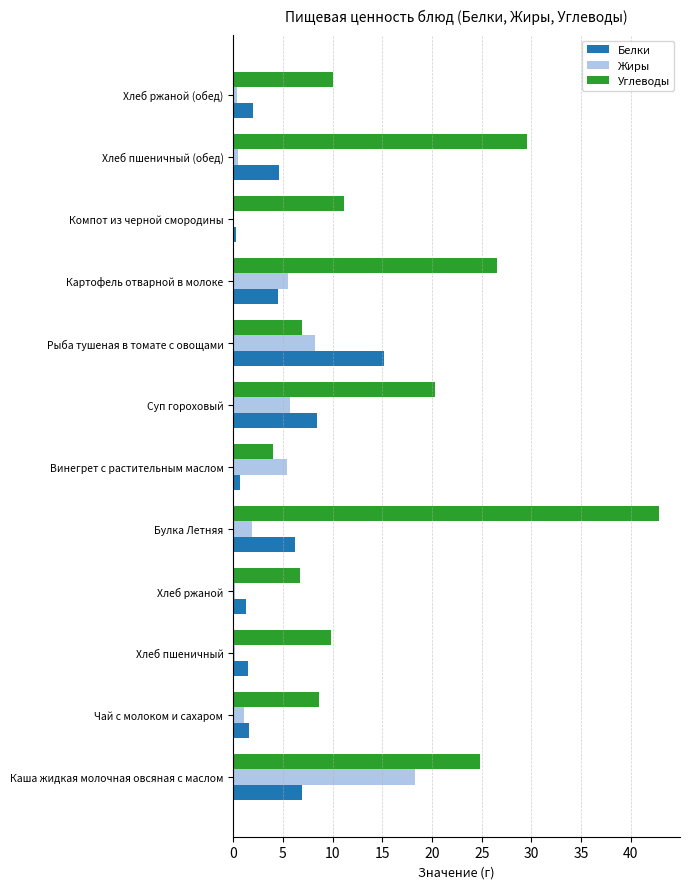

Which series has the largest total across all categories?

Углеводы